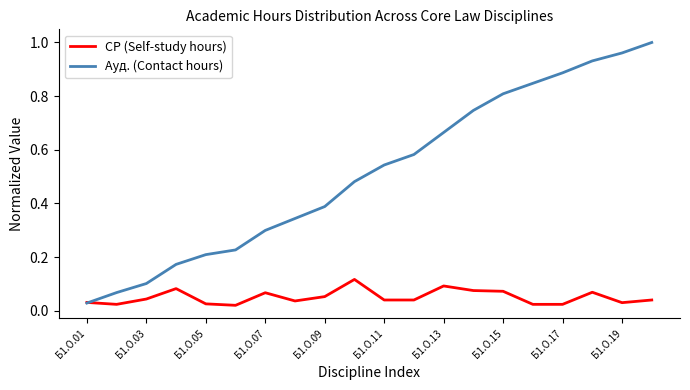

List the series in order of their peak value, lowest first.

СР (Self-study hours), Ауд. (Contact hours)